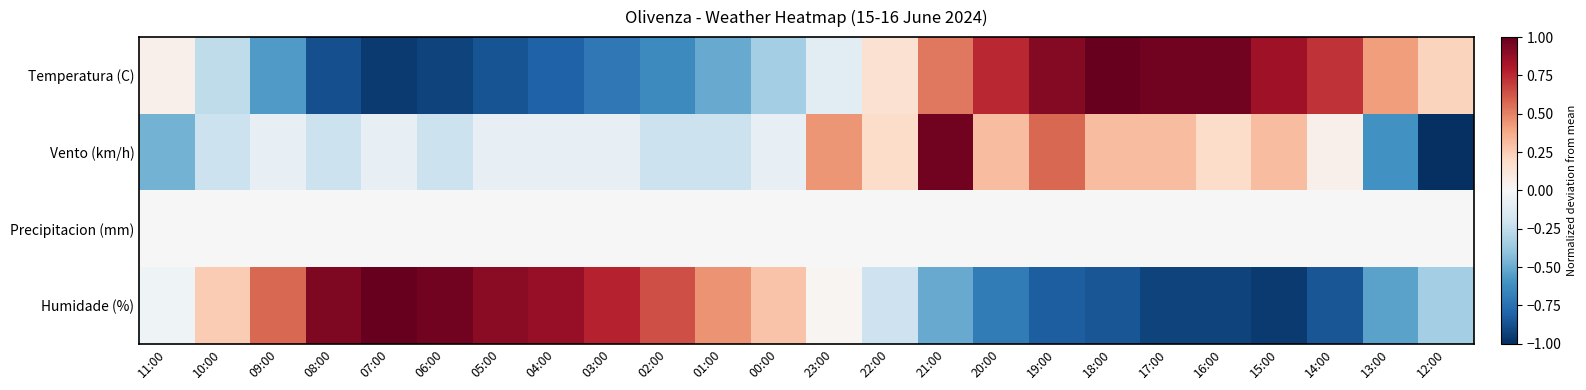

At which category does the chart reach its peak across all series?

18:00